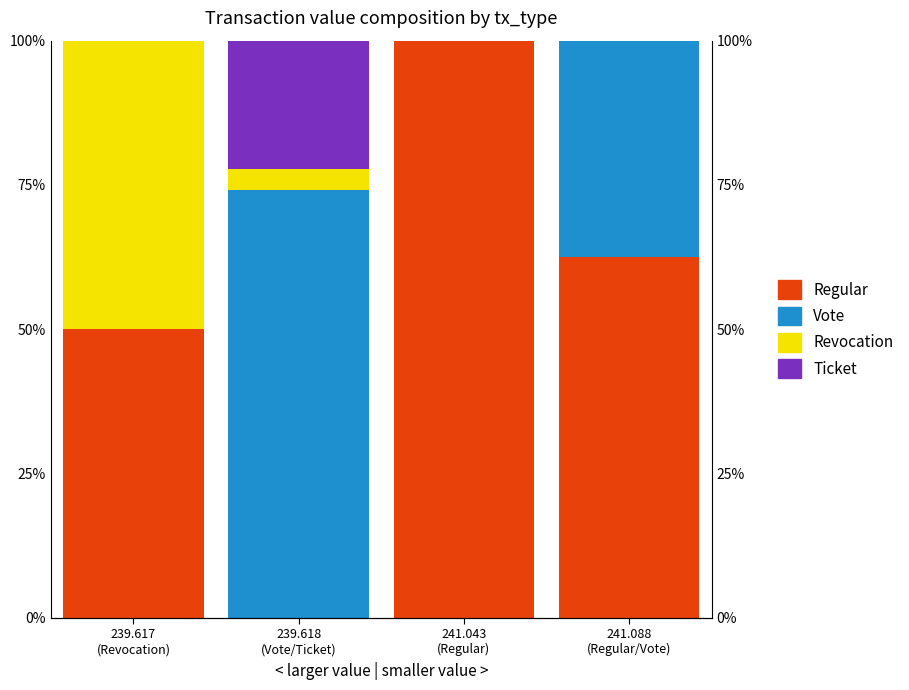

What value does the Vote series have at 241.088
(Regular/Vote)?

37.5